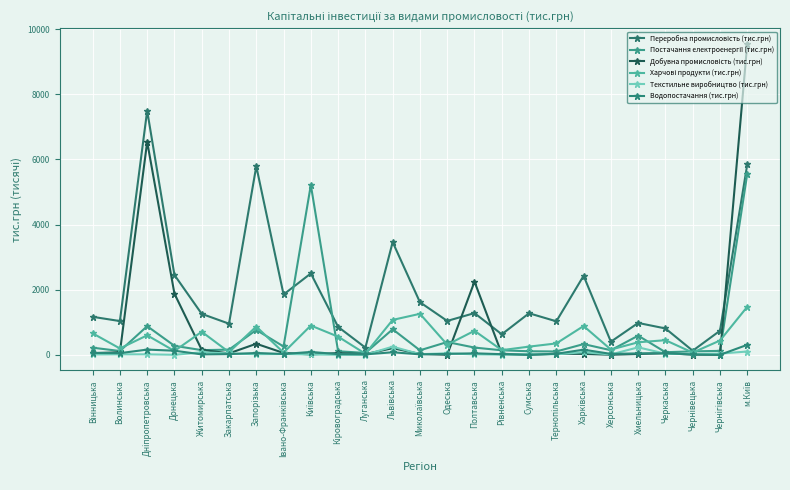

Reading left to right, list all the values displayed in this chart.

Переробна промисловість (тис.грн): 1166.9	1036.2	7498.5	2451.8	1257.3	955.8	5791.2	1852.6	2498.7	856.8	220.4	3461.9	1614.7	1040.5	1281.0	629.2	1275.9	1028.4	2426.3	401.9	978.4	809.3	124.7	739.1	5846.7
Постачання електроенергії (тис.грн): 218.6	115.9	879.5	275.9	143.1	157.8	763.3	255.4	5214.8	108.7	57.1	784.2	137.5	392.2	221.6	138.1	108.3	102.2	329.0	140.7	587.5	79.5	104.7	120.6	5561.8
Добувна промисловість (тис.грн): 50.7	77.7	6542.2	1877.4	152.4	43.9	338.9	56.7	10.9	53.2	20.2	203.3	26.9	0.0	2247.3	32.2	0.0	33.0	27.1	1.5	24.9	48.4	5.8	0.0	9555.0
Харчові продукти (тис.грн): 660.4	194.5	598.3	117.1	707.5	81.3	868.1	66.7	899.0	557.3	31.8	1071.9	1258.9	310.6	737.4	143.1	250.7	349.7	884.1	160.0	384.4	448.4	67.0	438.3	1475.3
Текстильне виробництво (тис.грн): 9.3	14.0	14.3	0.0	76.9	41.2	17.1	23.1	10.8	1.1	0.0	250.3	19.6	42.9	13.7	4.7	15.4	15.7	80.2	10.6	228.8	33.6	21.4	37.2	100.8
Водопостачання (тис.грн): 58.3	50.4	159.8	125.4	12.4	20.8	56.0	24.4	87.7	20.4	13.2	77.3	14.0	28.4	45.2	19.1	0.0	31.2	157.7	27.4	43.5	47.7	10.6	0.0	306.2